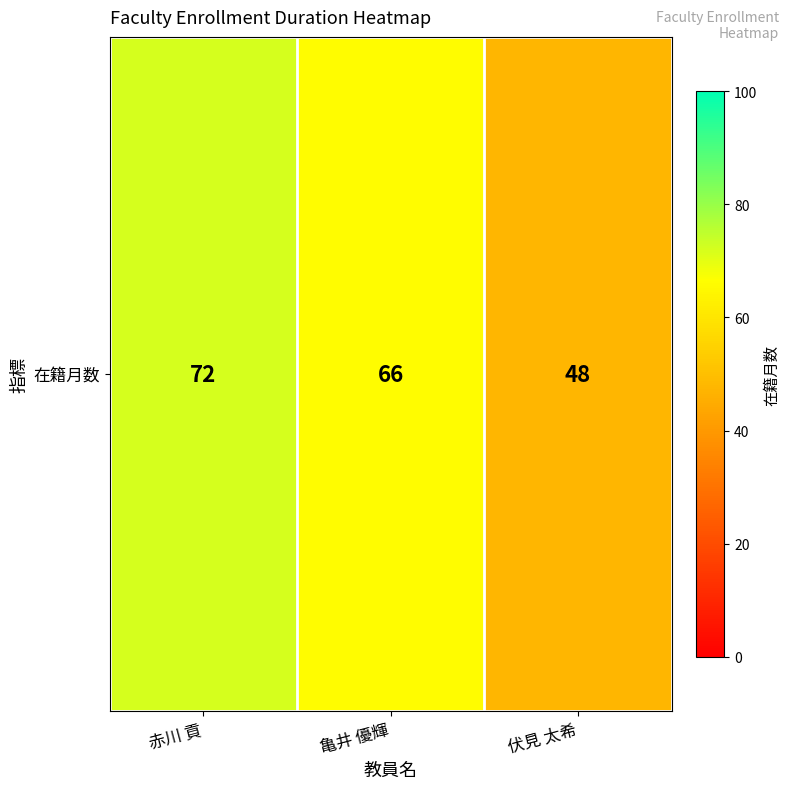

Which category has the lowest value across all series?

伏見 太希